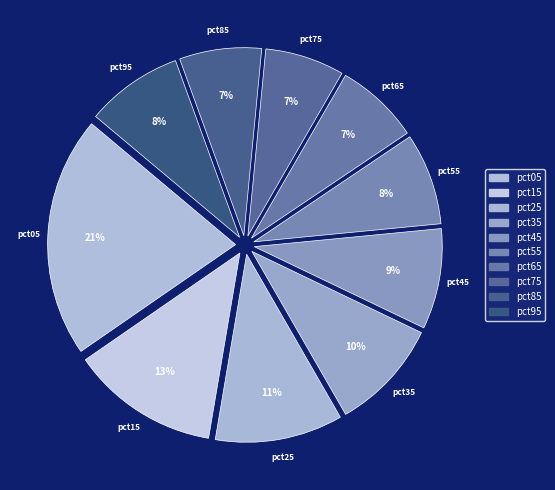

Is the sum of pct45 and pct15 greater than half?

No